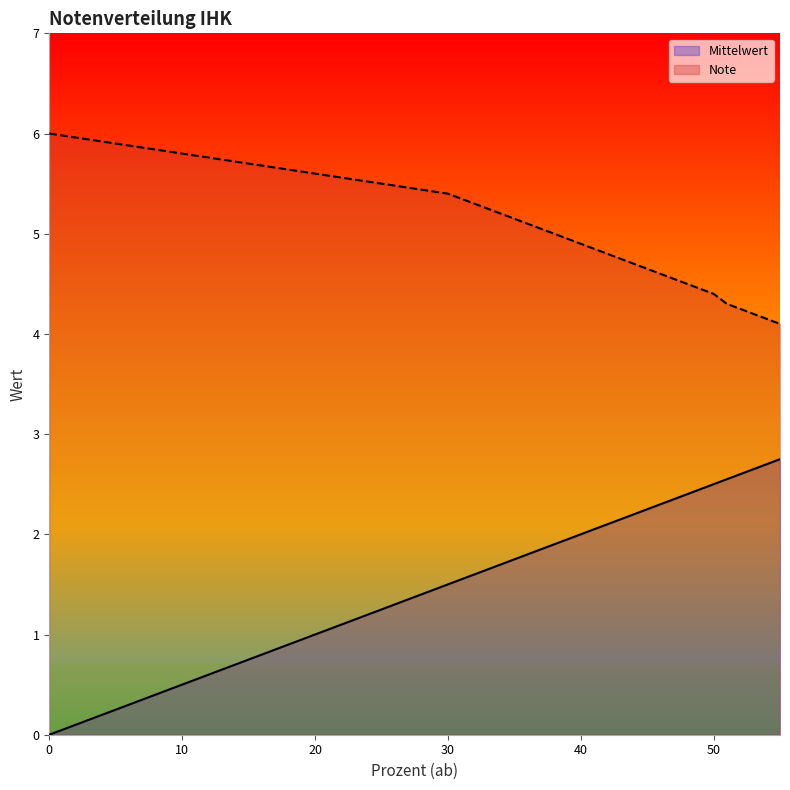

List the series in order of their overall mean, highest first.

Note, Mittelwert